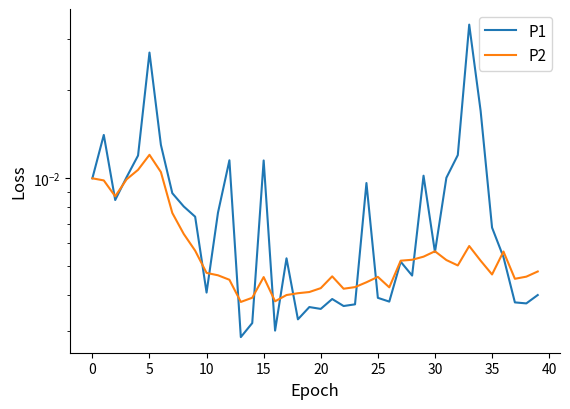

The value of P1 at 27 is 0.0. True or false?

False